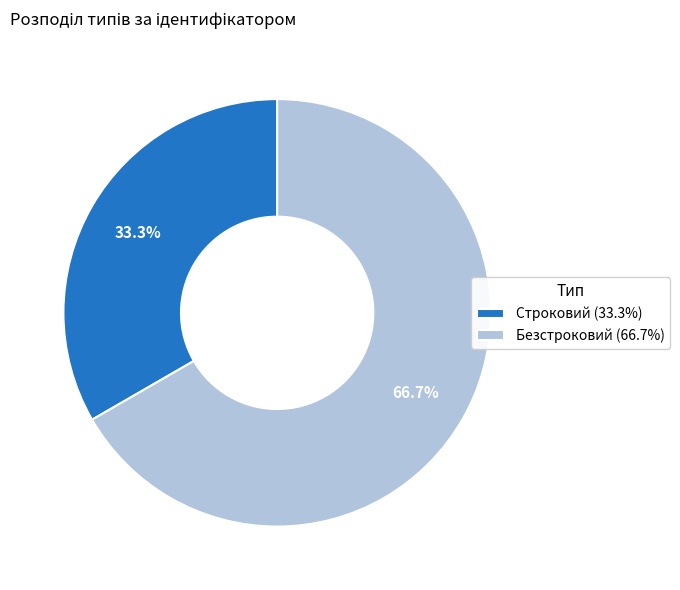

Rank the categories by value from lowest to highest.

Строковий, Безстроковий